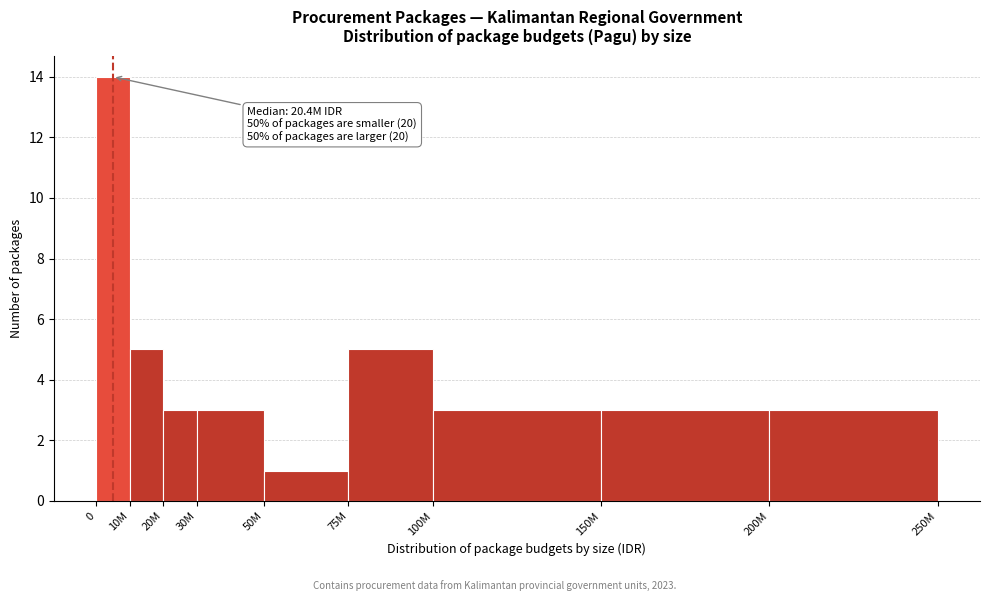

Reading left to right, extract all data points from this chart.

14	5	3	3	1	5	3	3	3